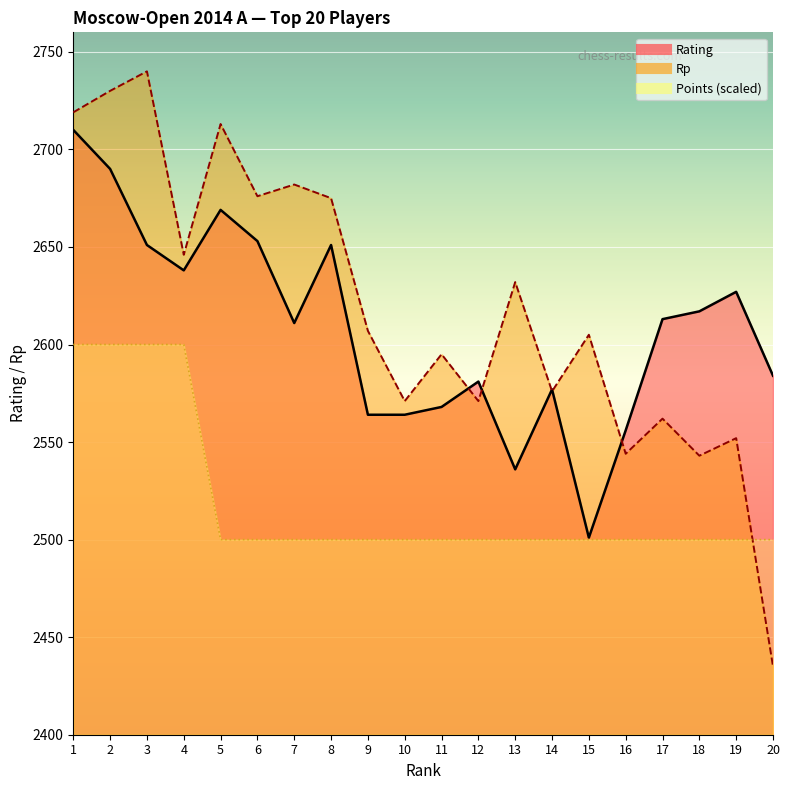

Rank the series by their maximum value, from lowest to highest.

Points, Rating, Rp